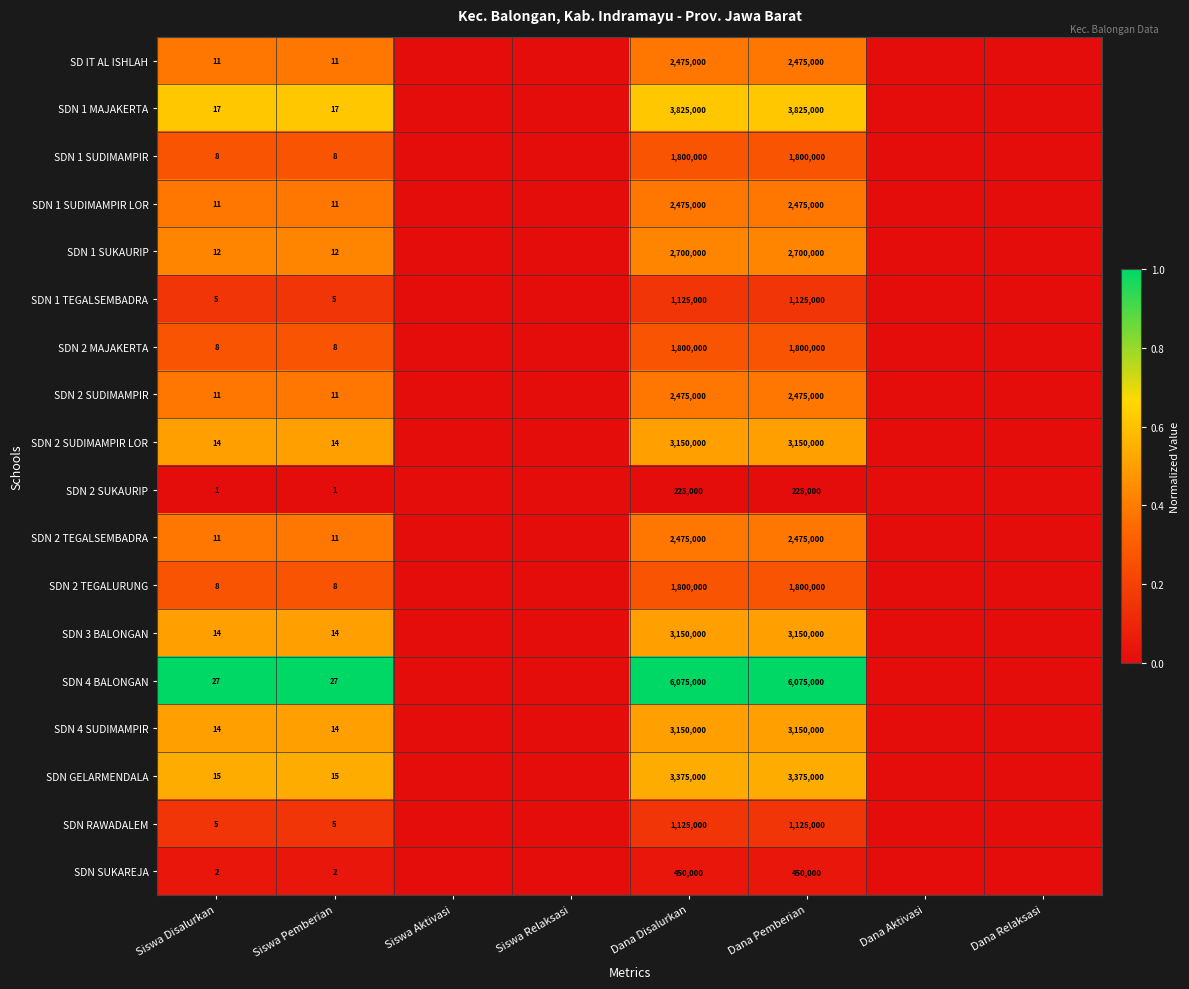

True or false: SDN 1 SUDIMAMPIR LOR has a value of 17 at Siswa Disalurkan.

False